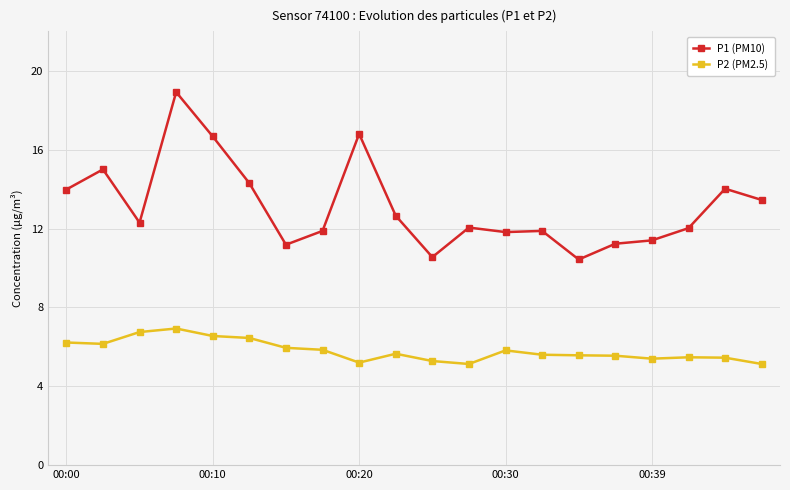

Which series has the widest spread of values?

P1 (PM10)